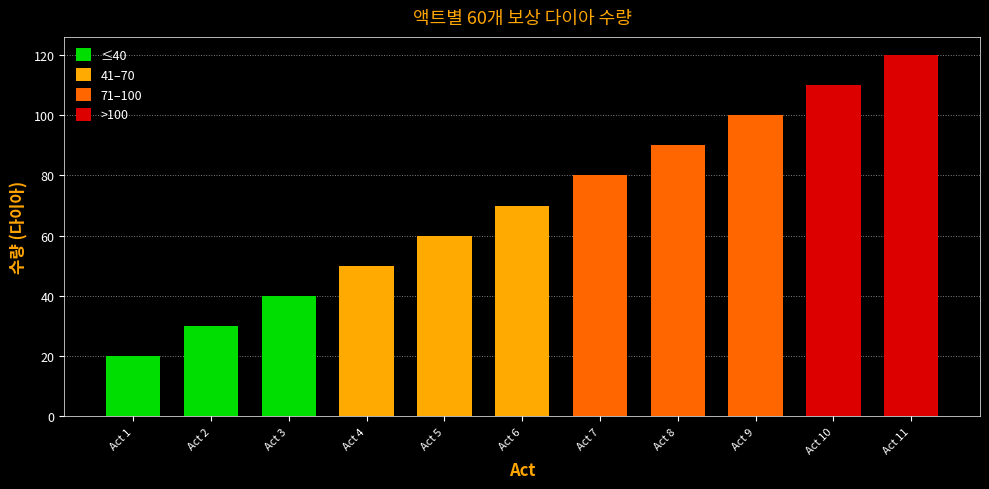

What is the difference between the maximum and minimum values?

100